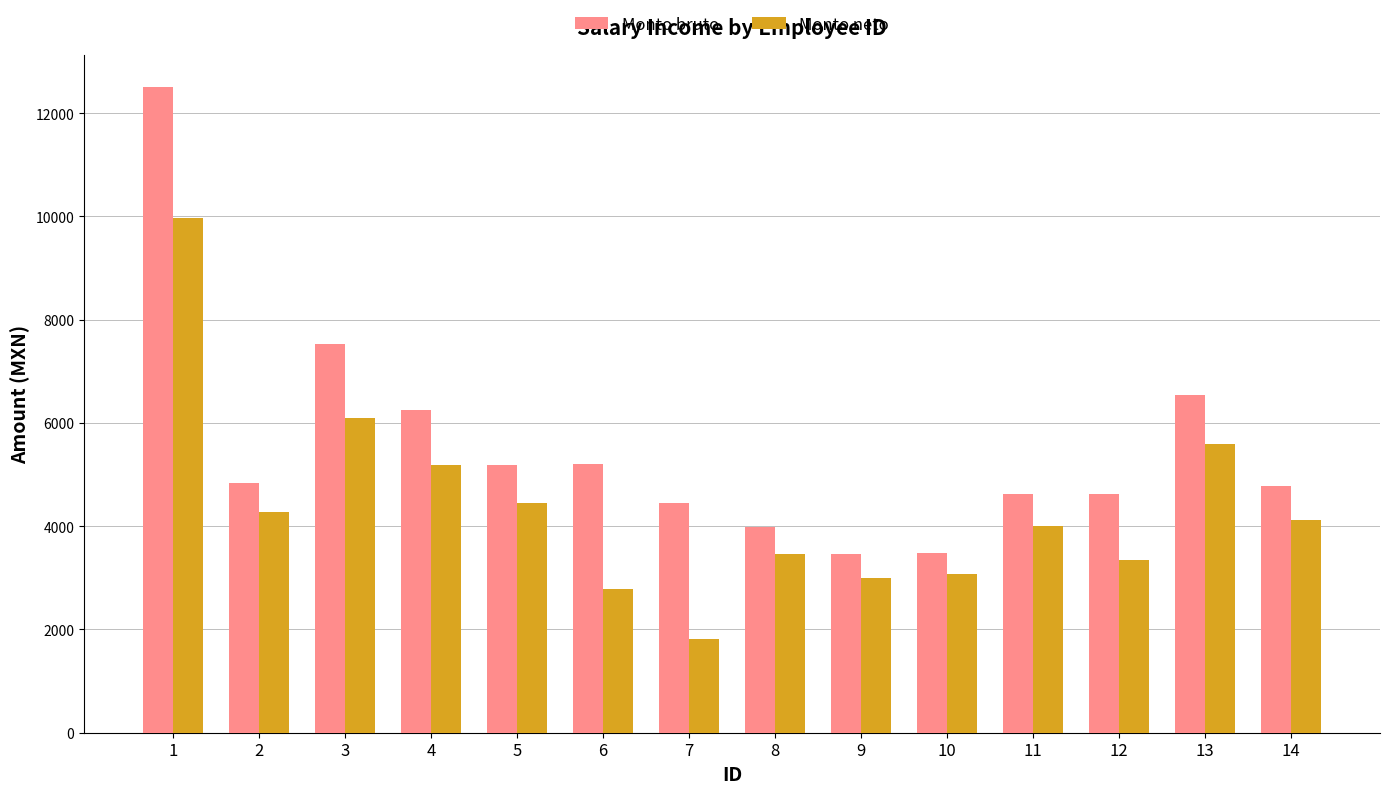

How many groups of bars are there?

14